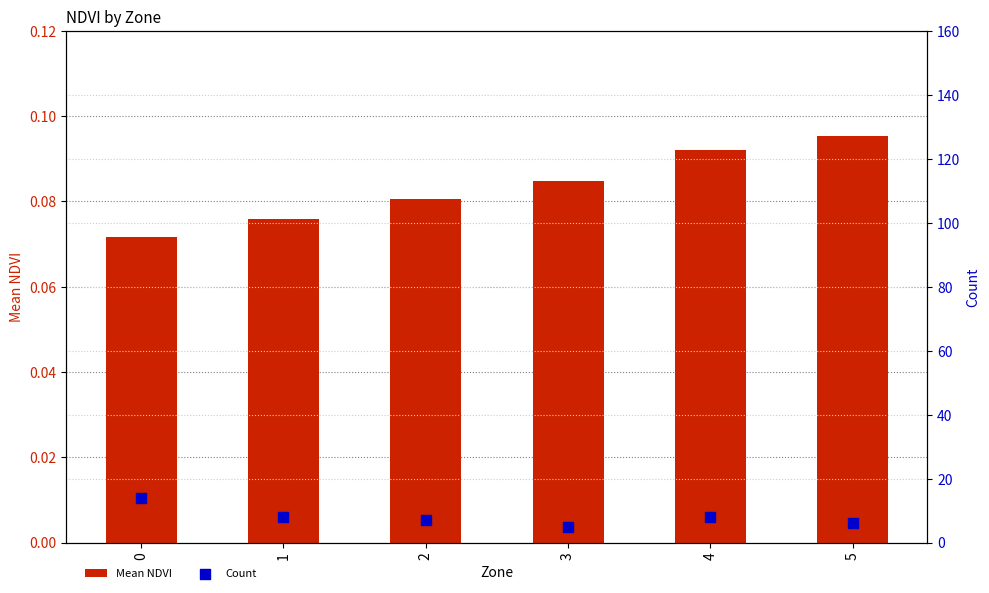

At how many categories does at least one series exceed 6?

4